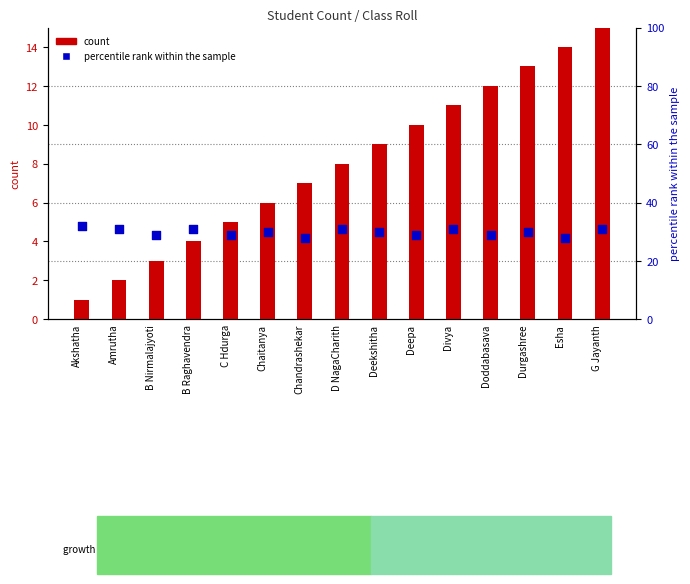

What are all the series names shown in the legend?

count, percentile rank within the sample